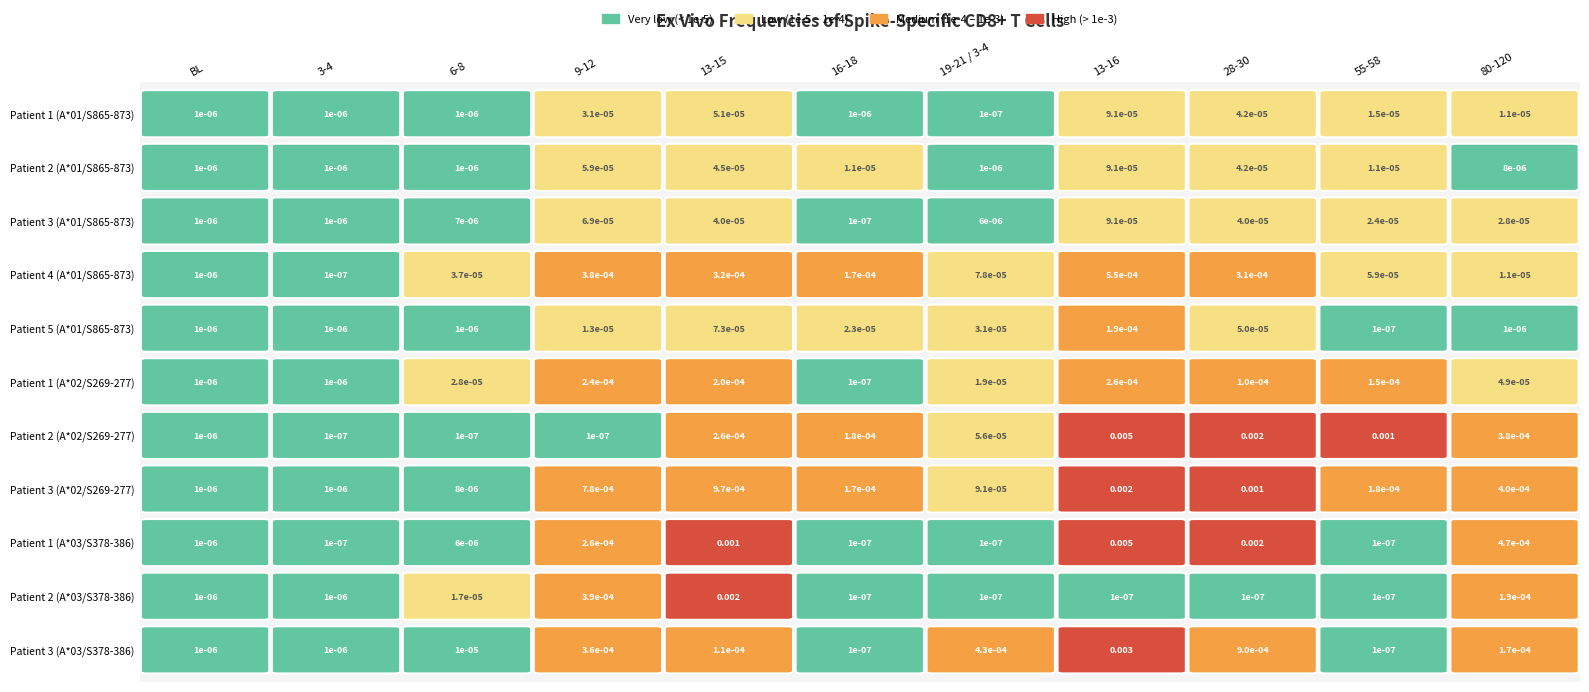

At which label does Patient 2 (A*01/S865-873) reach its peak?

13-16